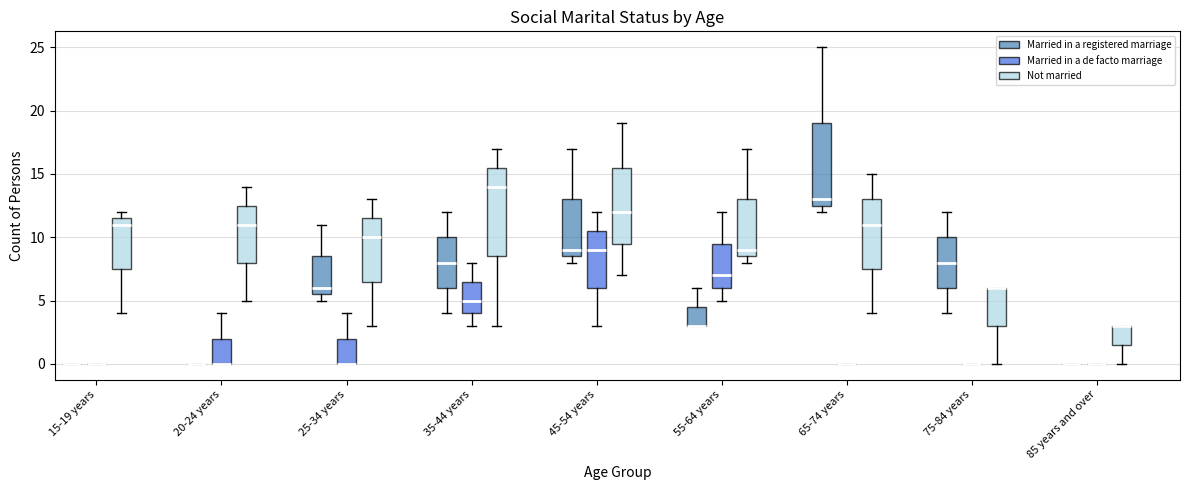

Comparing the boxes themselves (not the whiskers), which one is the tallest?

35-44 years (Not married)